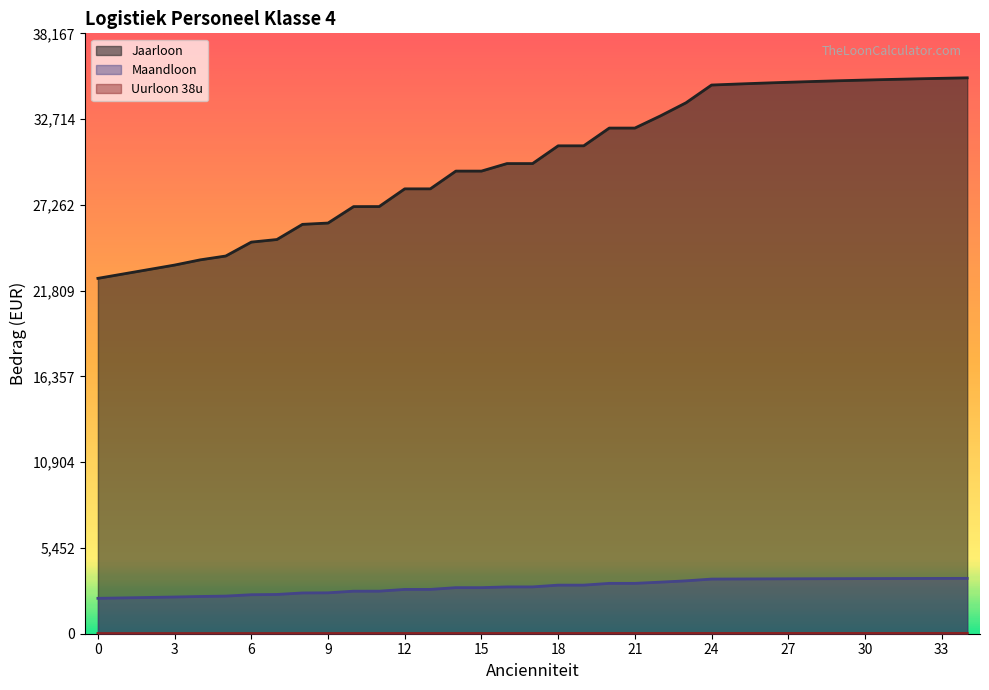

What are all the series names shown in the legend?

Jaarloon, Maandloon, Uurloon 38u